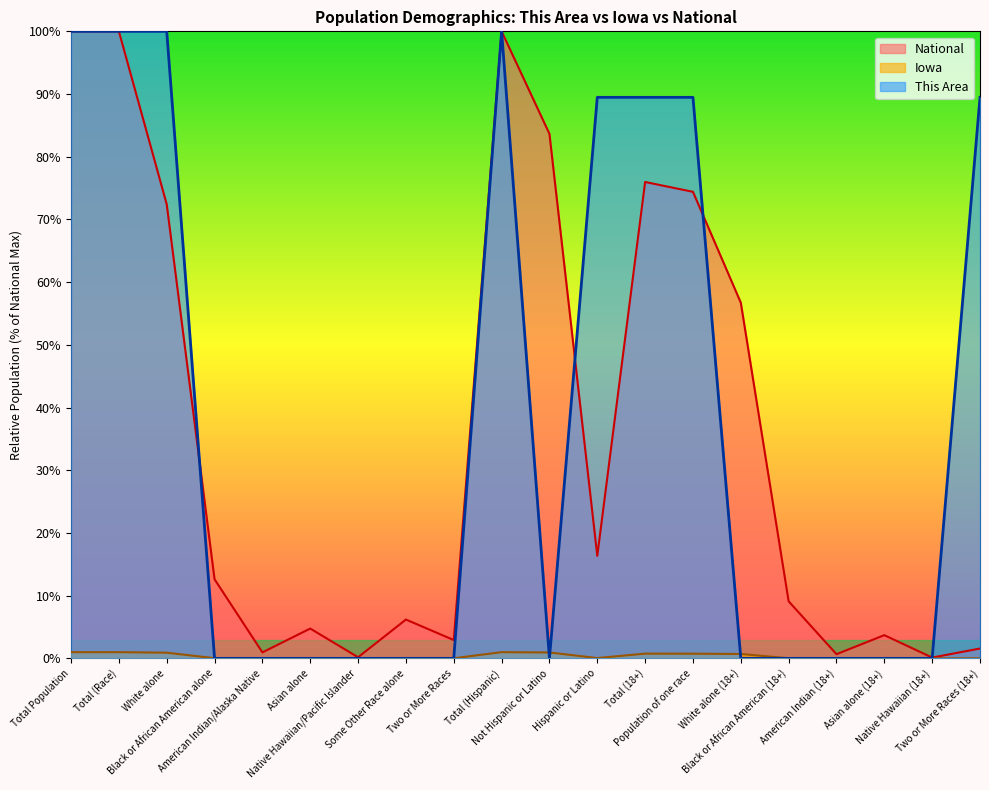

Which has a higher value, White alone (18+) or Population of one race?

Population of one race